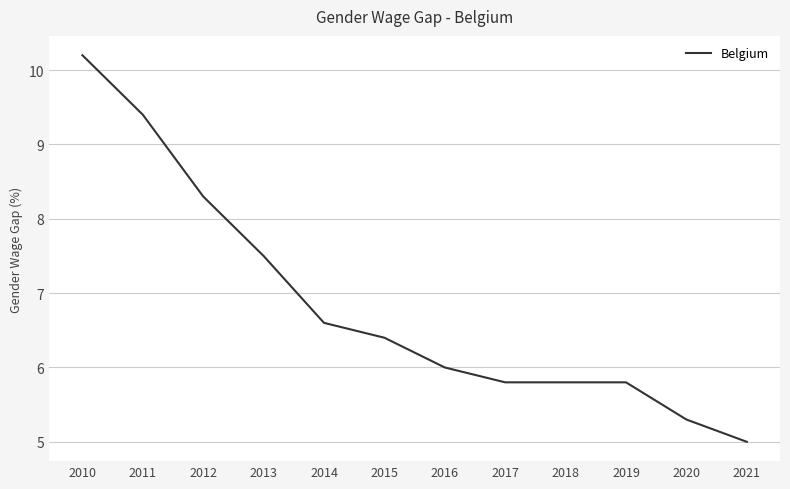

The value at 2016 is 6.0. True or false?

True